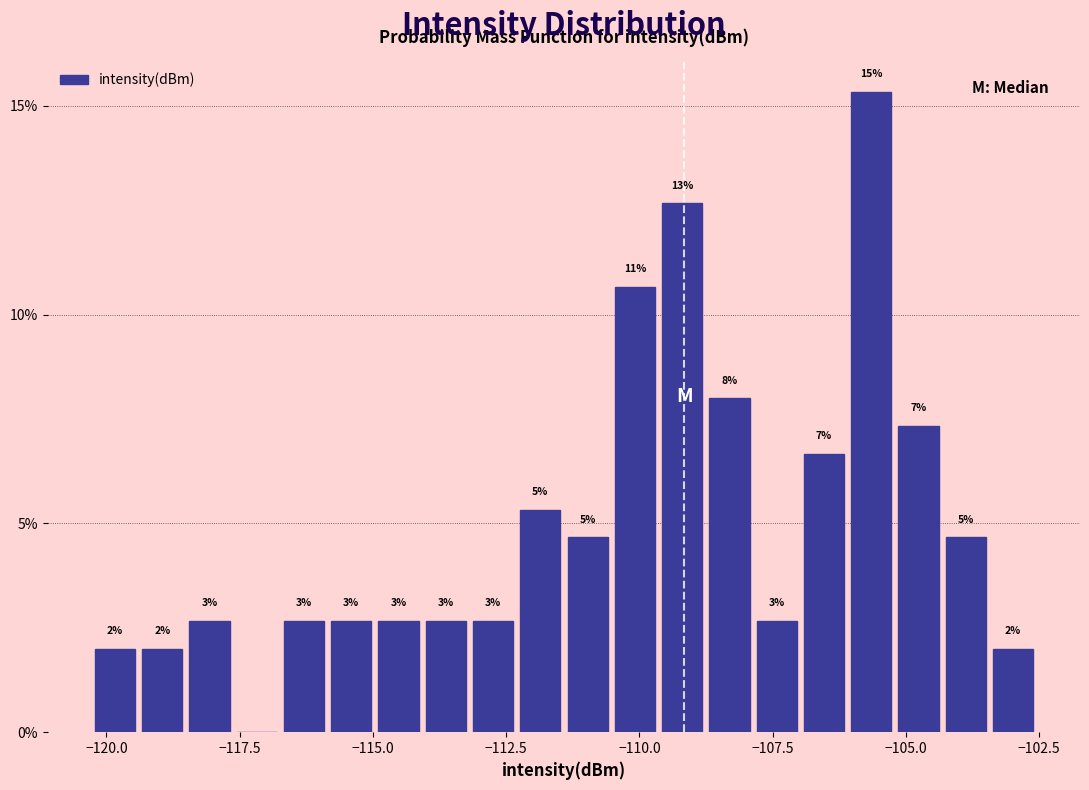

Around what value on the x-axis is the tallest bar? Give the approximate position of its centre, as read against the axis.

-105.5